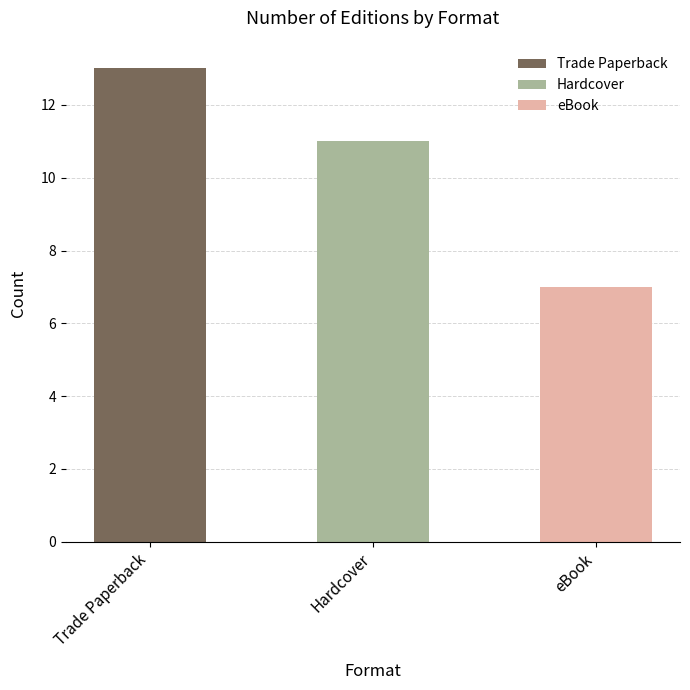

True or false: the data shows 5 at Nighty-Nightmare.

False